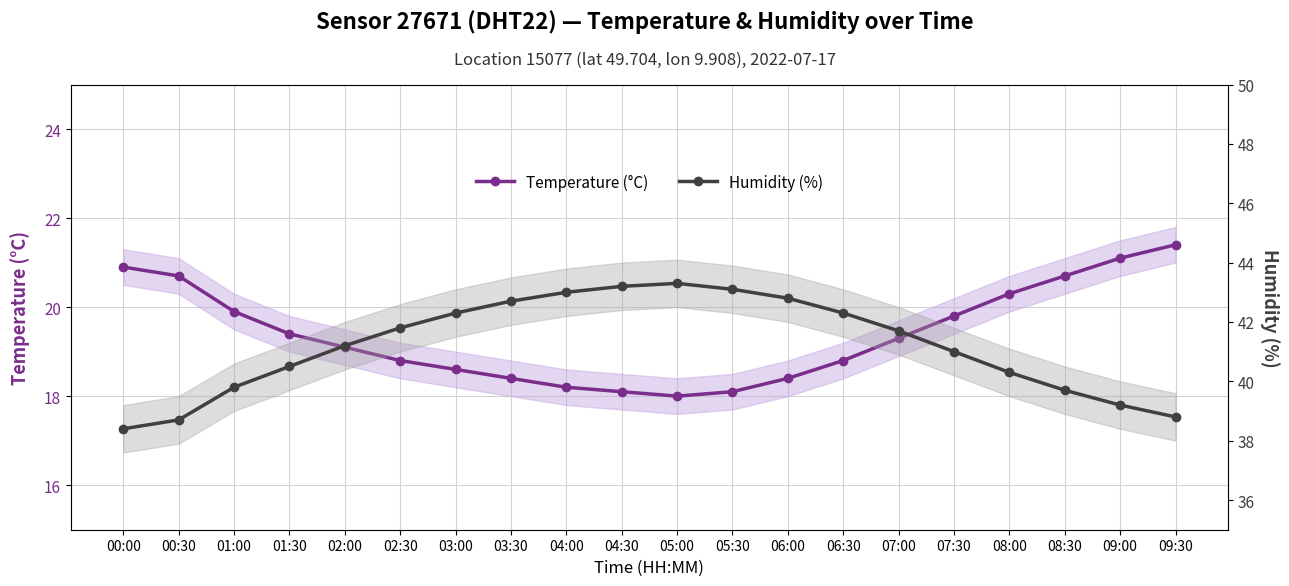

What is the sum of all Temperature (°C) values?

388.0